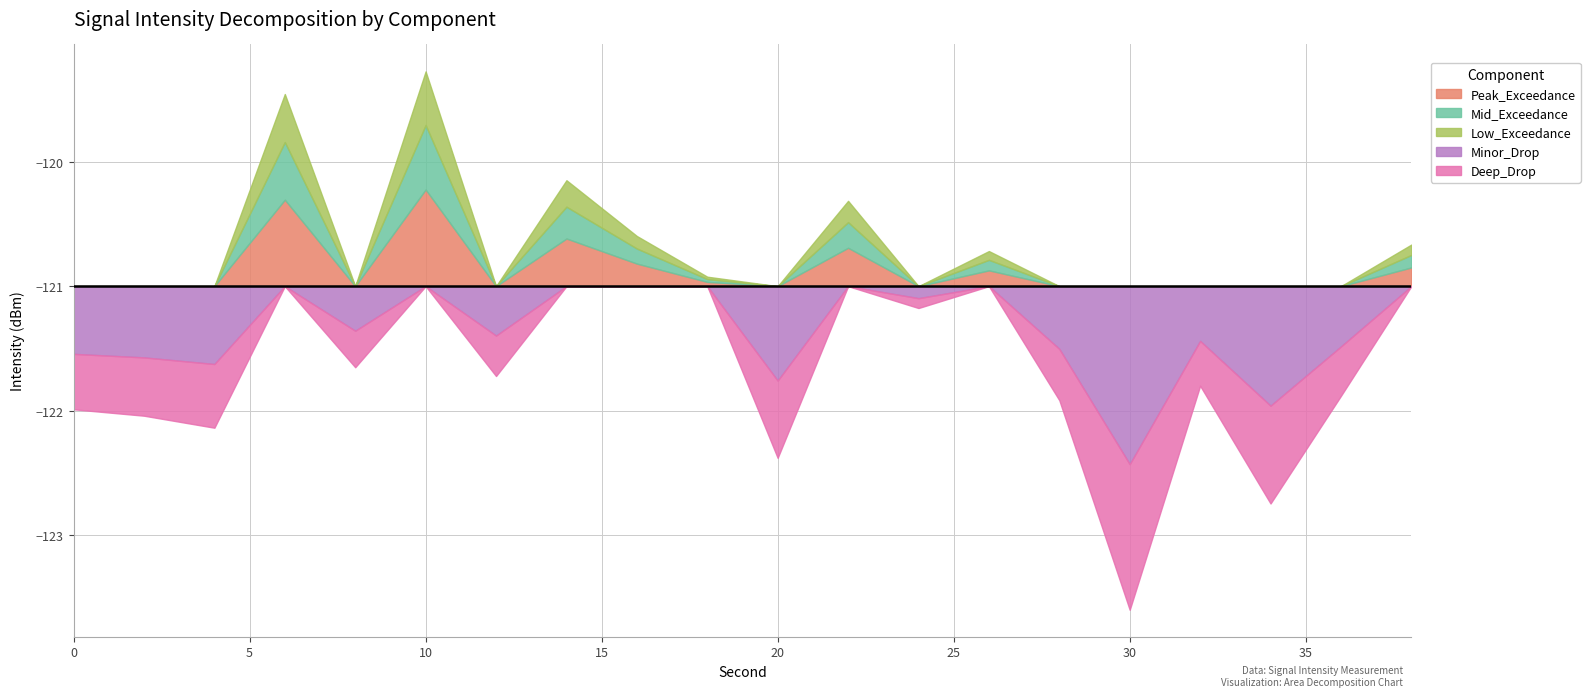

What is the difference between the values at 6 and 11?

1.4